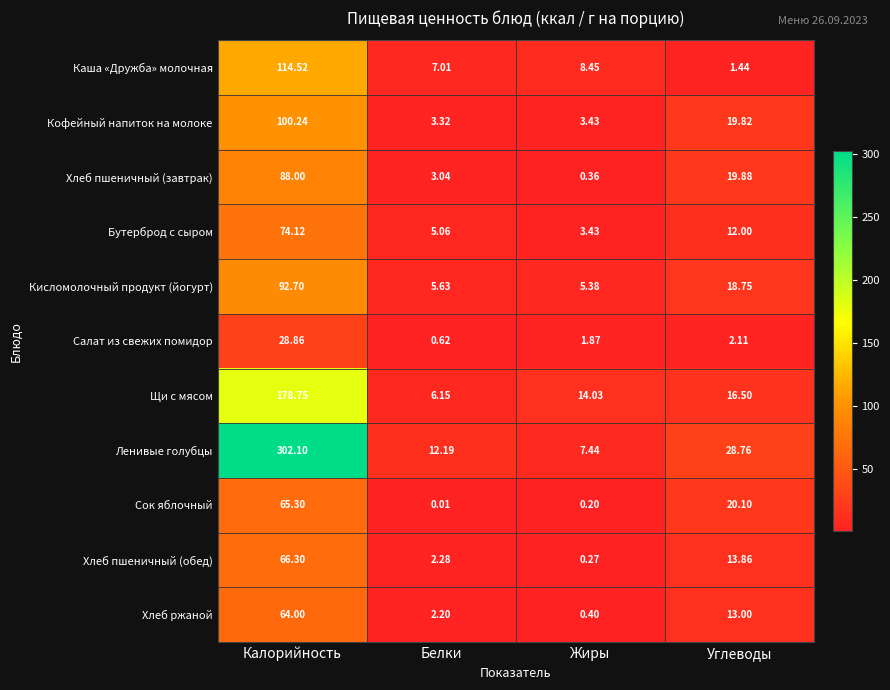

Which category has the lowest value in the Каша «Дружба» молочная series?

Углеводы